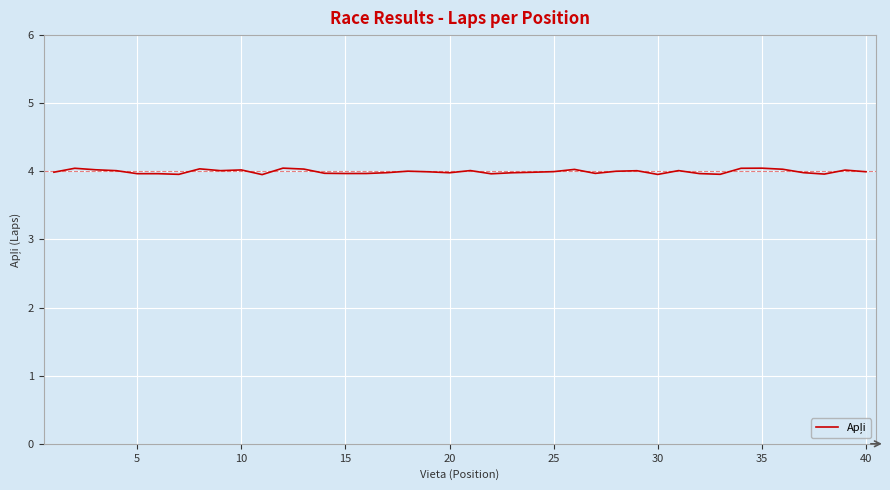

What is the greatest value displayed?

4.0